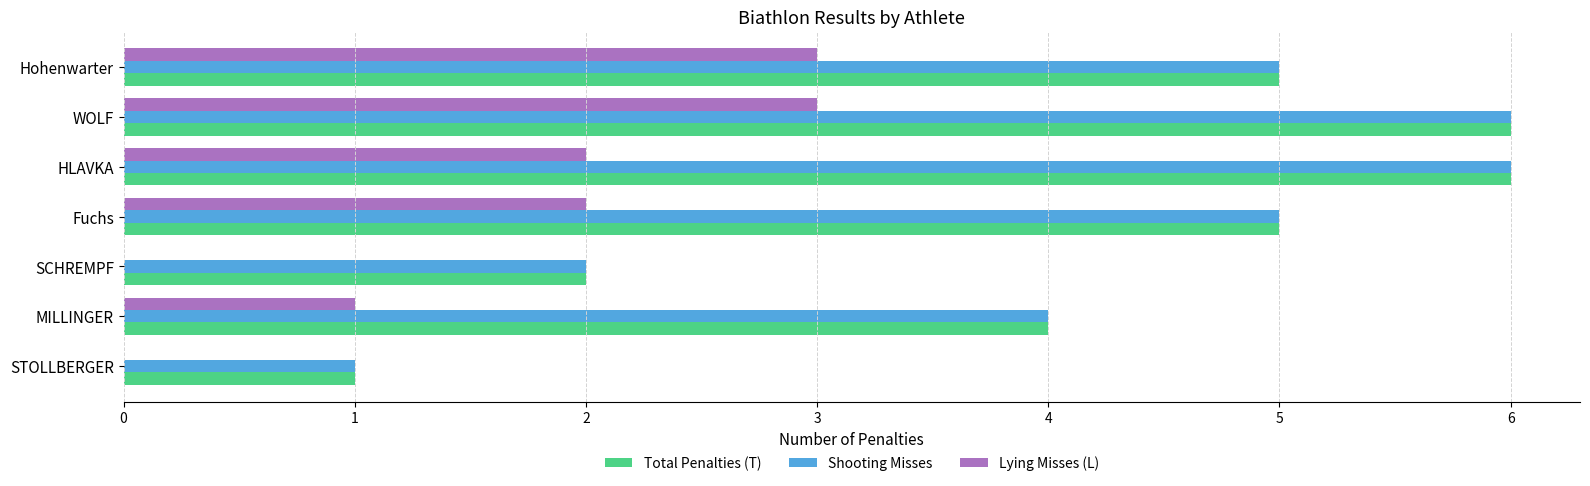

How many series are shown in this chart?

3